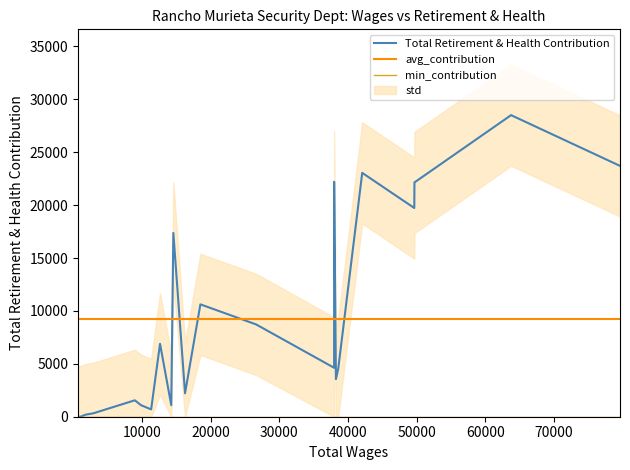

Which series has the widest spread of values?

Total Retirement & Health Contribution